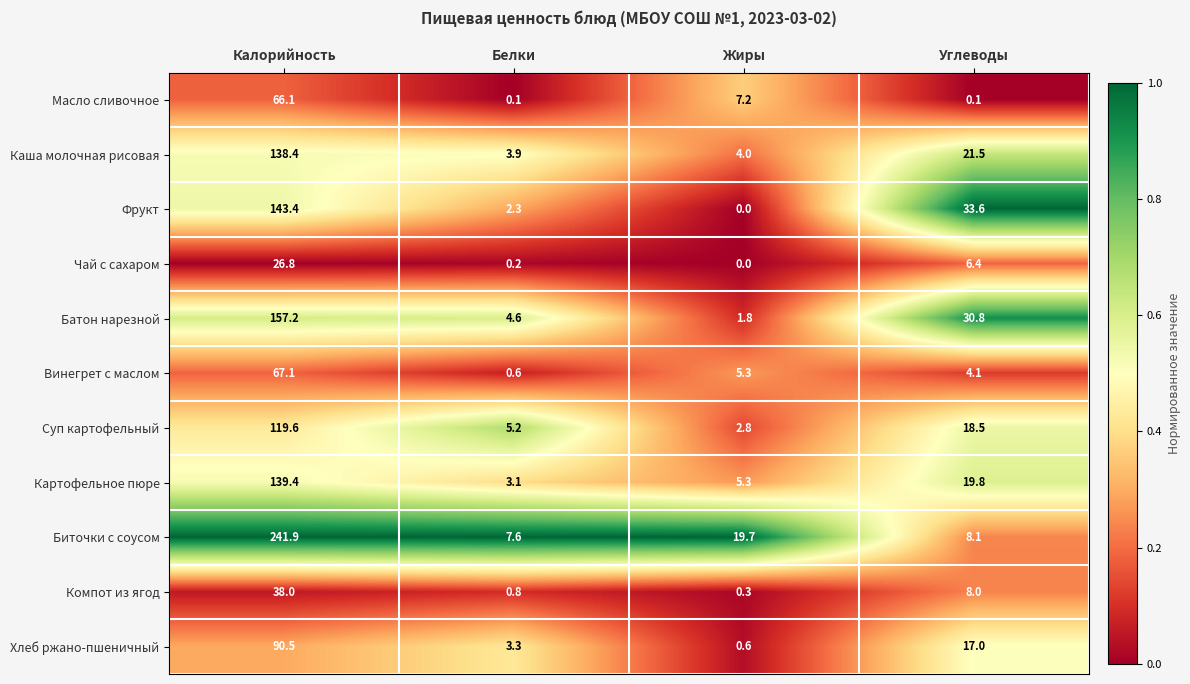

How many distinct data groups are displayed?

11